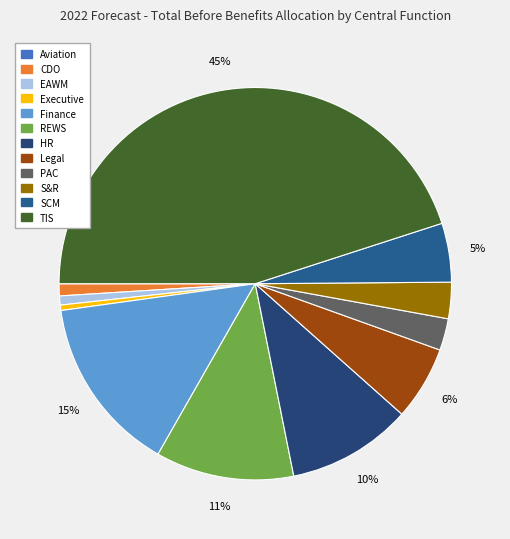

Is there a majority slice in this chart?

No